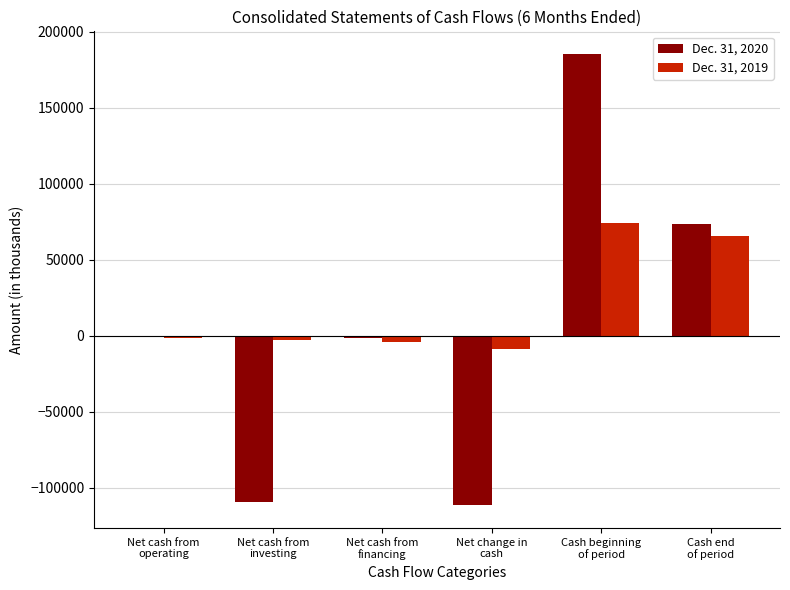

Are the bars grouped side by side (vs. stacked)?

Yes